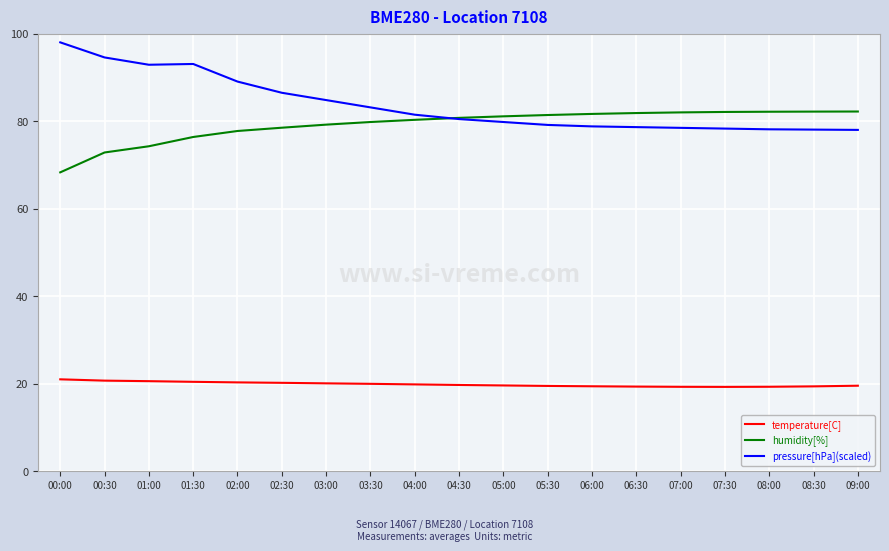

What is the difference between the highest and lowest values at 00:00?

77.0